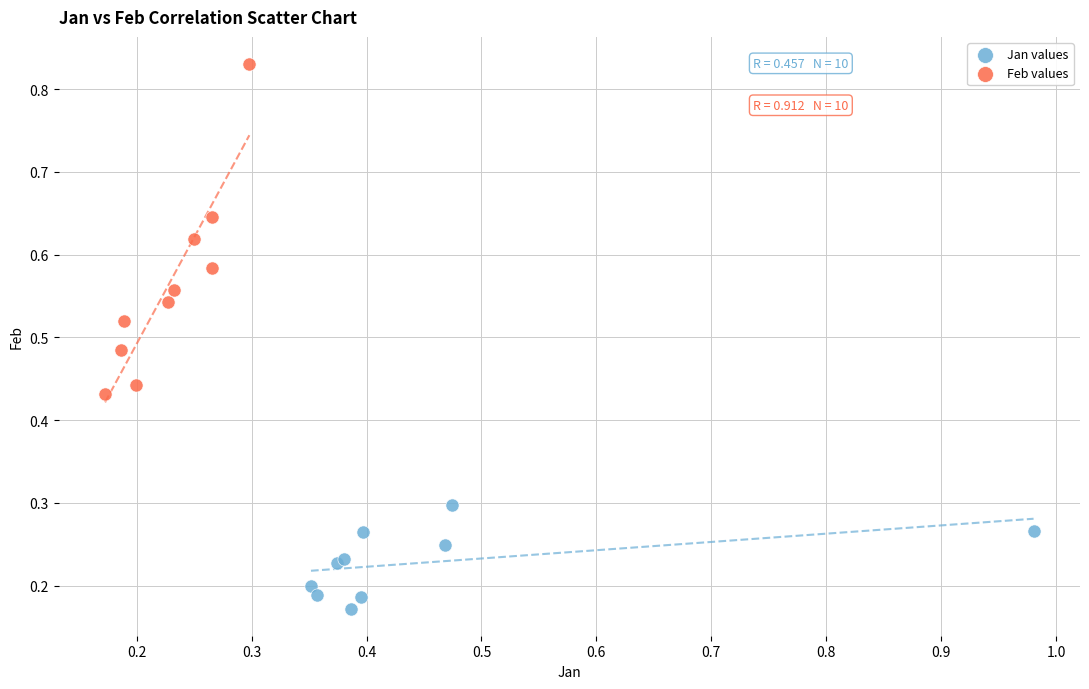

Which series contains the lowest Y value?

Jan values